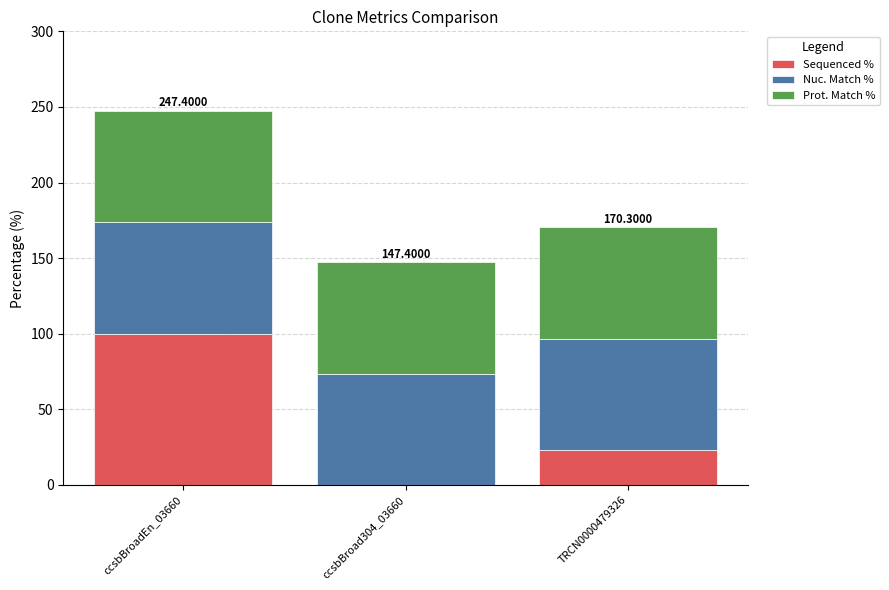

What is the sum of all Sequenced % values?

122.9